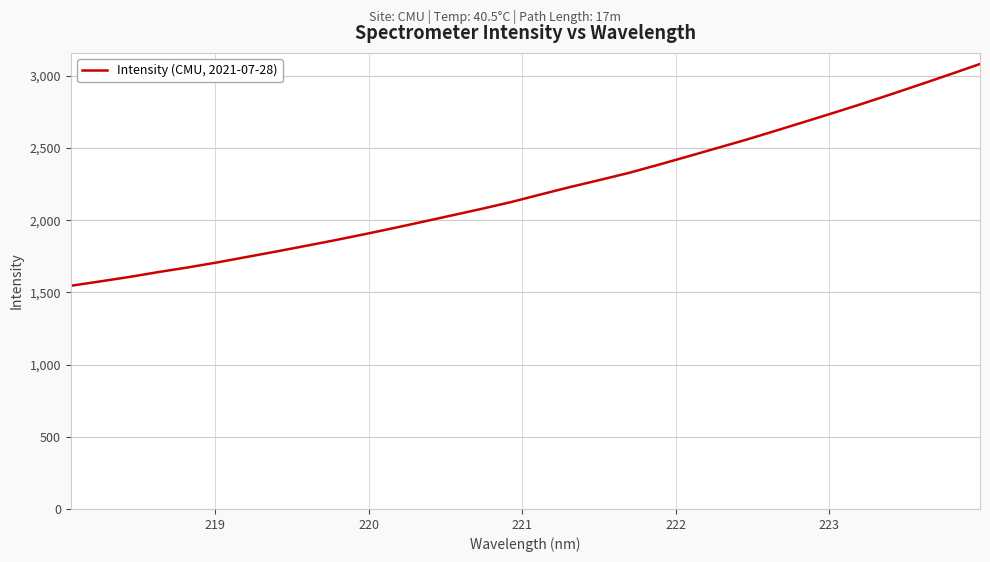

Reading right to left, extract all data points from this chart.

3081.4	3011.0	2941.9	2873.9	2807.2	2742.9	2679.9	2617.4	2555.7	2497.5	2439.2	2381.9	2326.2	2276.8	2228.4	2177.3	2125.1	2078.4	2033.6	1989.0	1944.9	1902.4	1861.0	1821.7	1782.9	1745.3	1707.6	1673.0	1641.0	1606.7	1575.7	1545.6